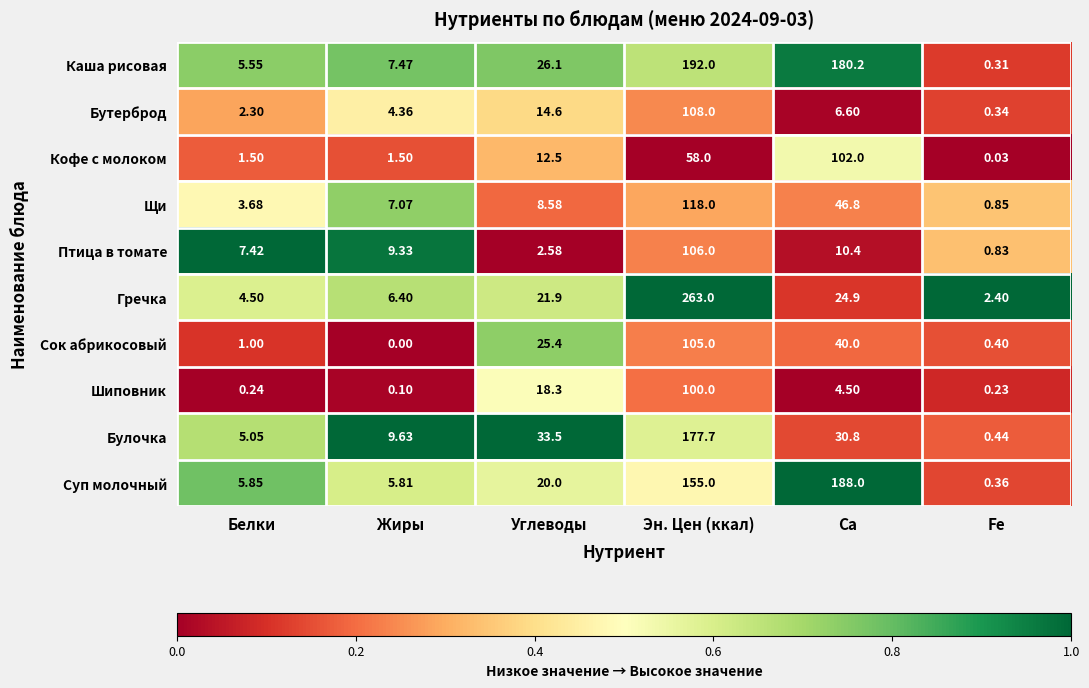

Which category has the lowest value in the Каша рисовая series?

Fe